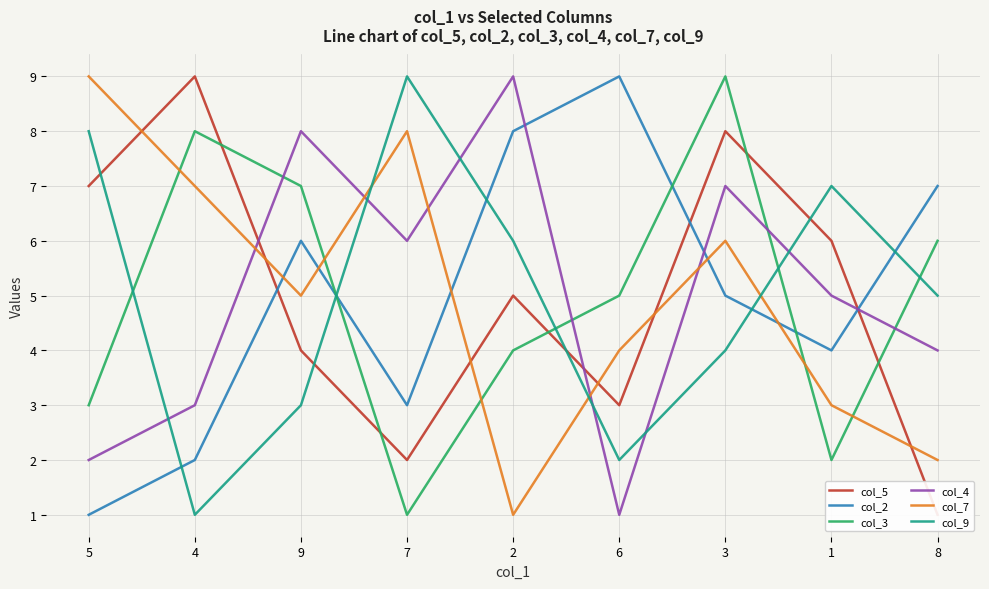

What is the label of the 7th point from the right?

9